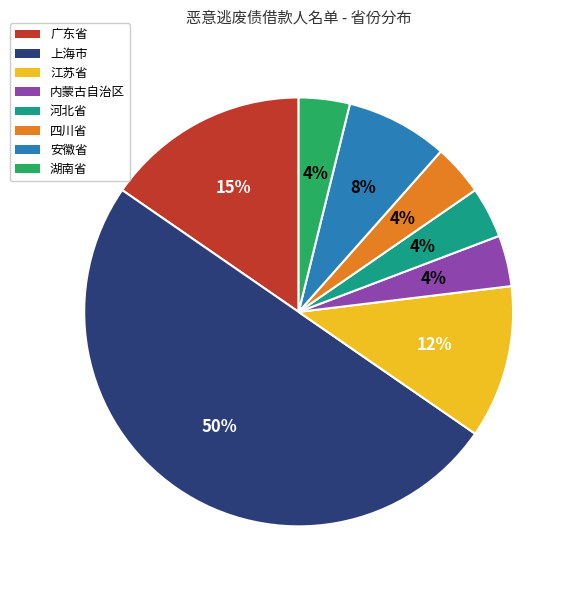

Is the sum of 上海市 and 内蒙古自治区 greater than half?

Yes